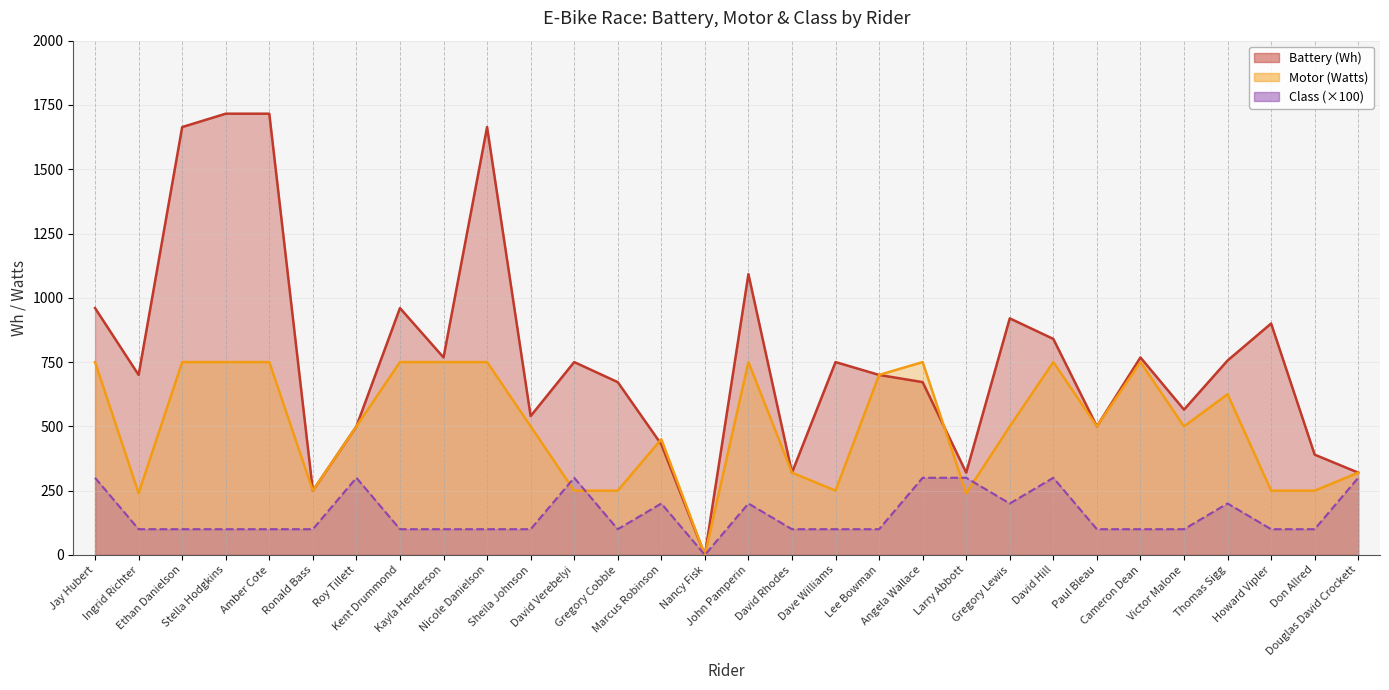

What is the difference between the highest and lowest values at Kayla Henderson?

668